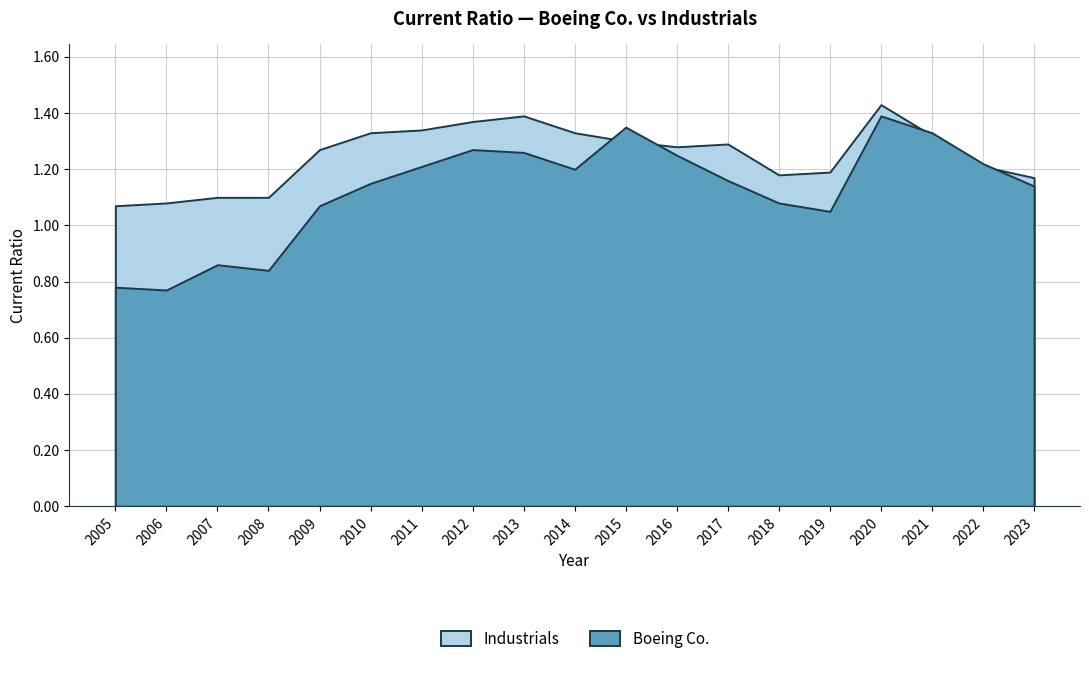

What is the approximate value of Boeing Co. at 2014?

1.2